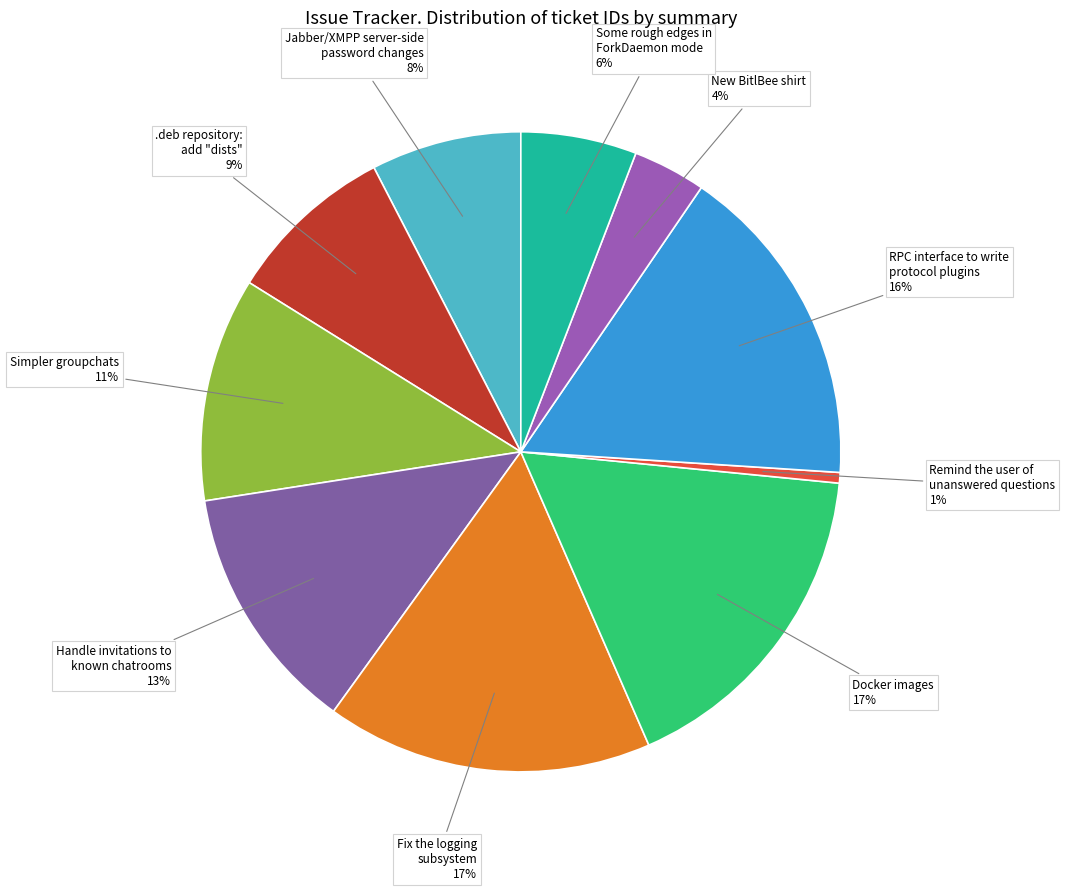

Which has a higher value, RPC interface to write protocol plugins or Remind the user of unanswered questions?

RPC interface to write protocol plugins